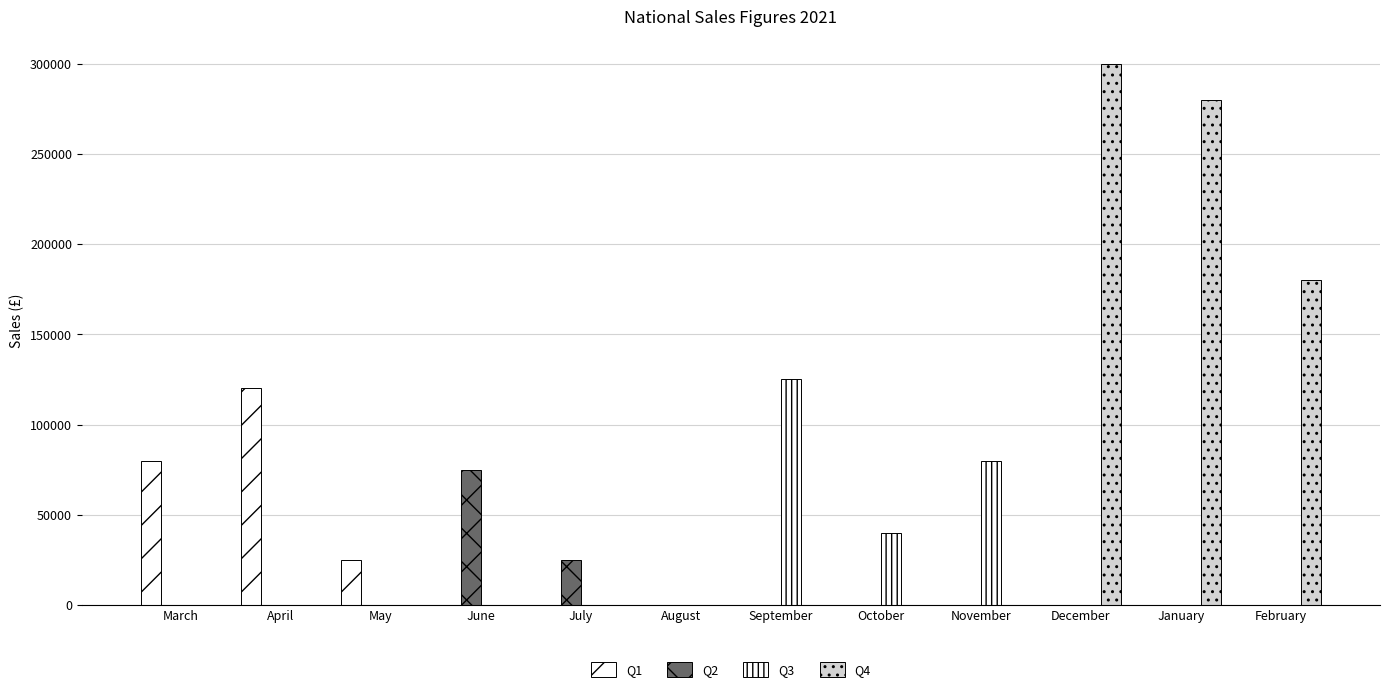

Which series has the largest range (max minus min)?

Q4